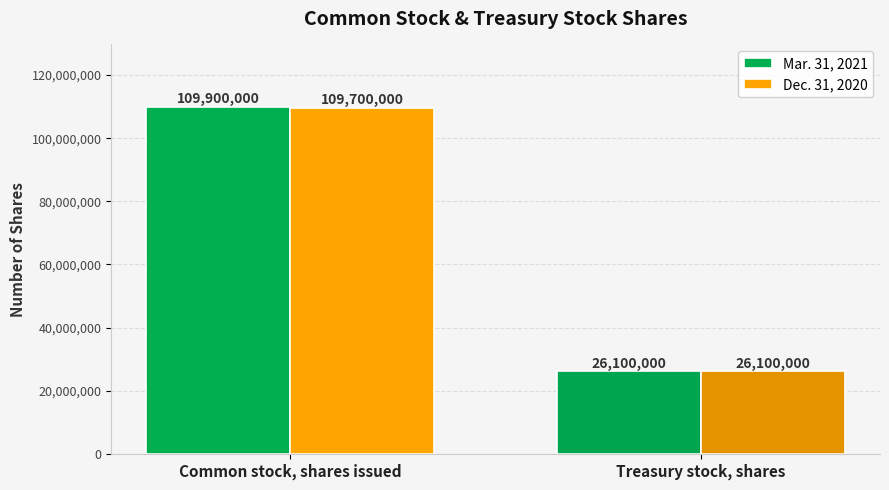

How many bars are there in total?

4